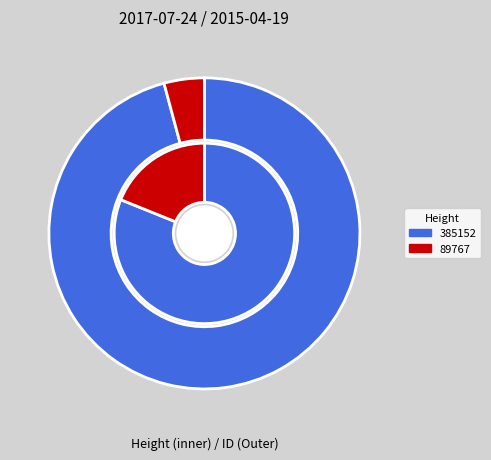

What is the total percentage of 385152 and 89767?

100.0%